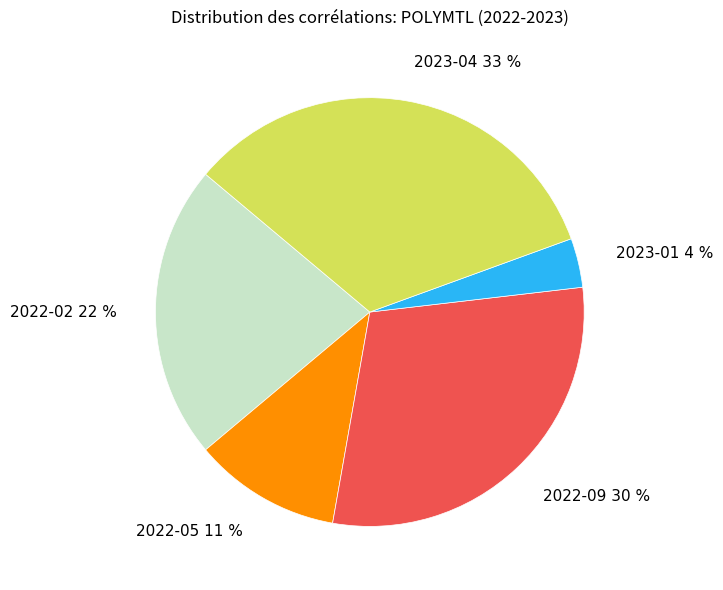

Is the sum of 2023-04 33 % and 2022-02 22 % greater than half?

Yes